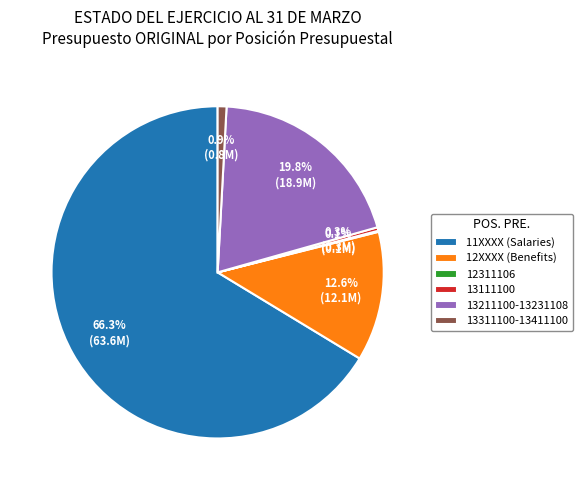

Which slice is the largest?

11XXXX (Salaries)